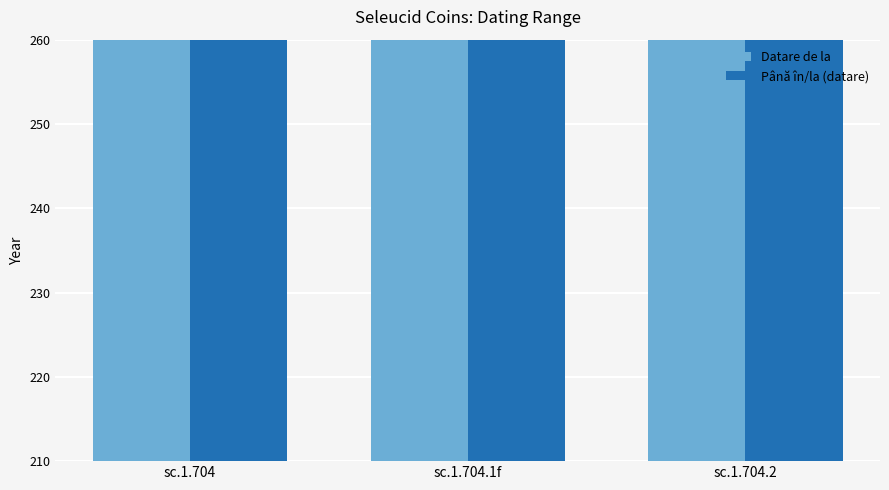

Is it true that Până în/la (datare) equals 389 at sc.1.704?

False